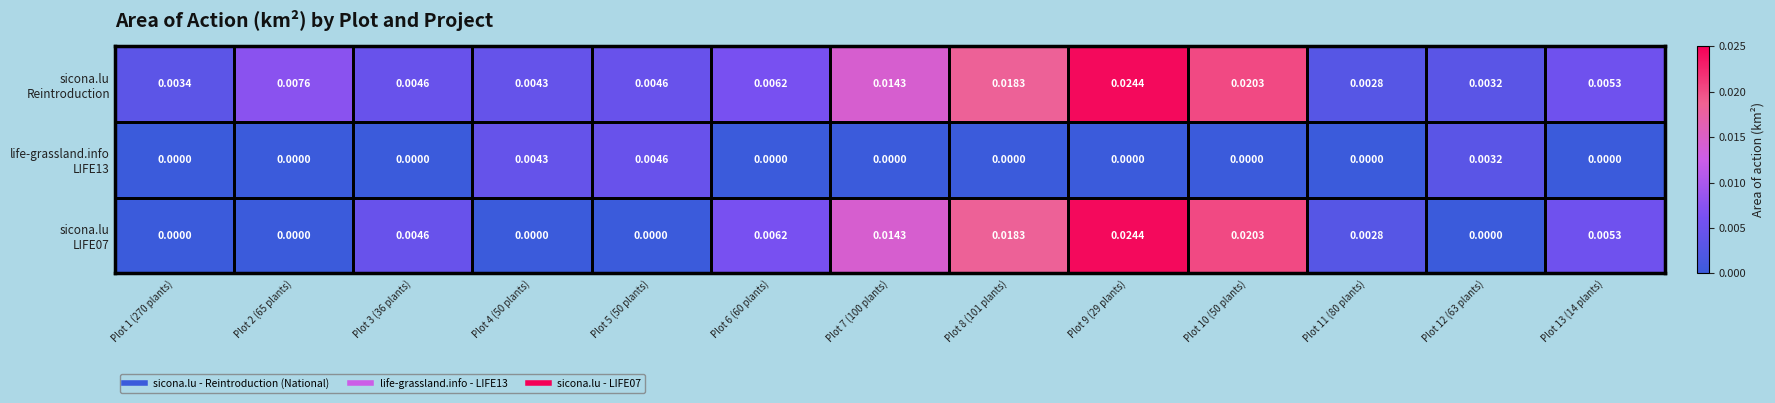

At how many categories does at least one series exceed 0?

13